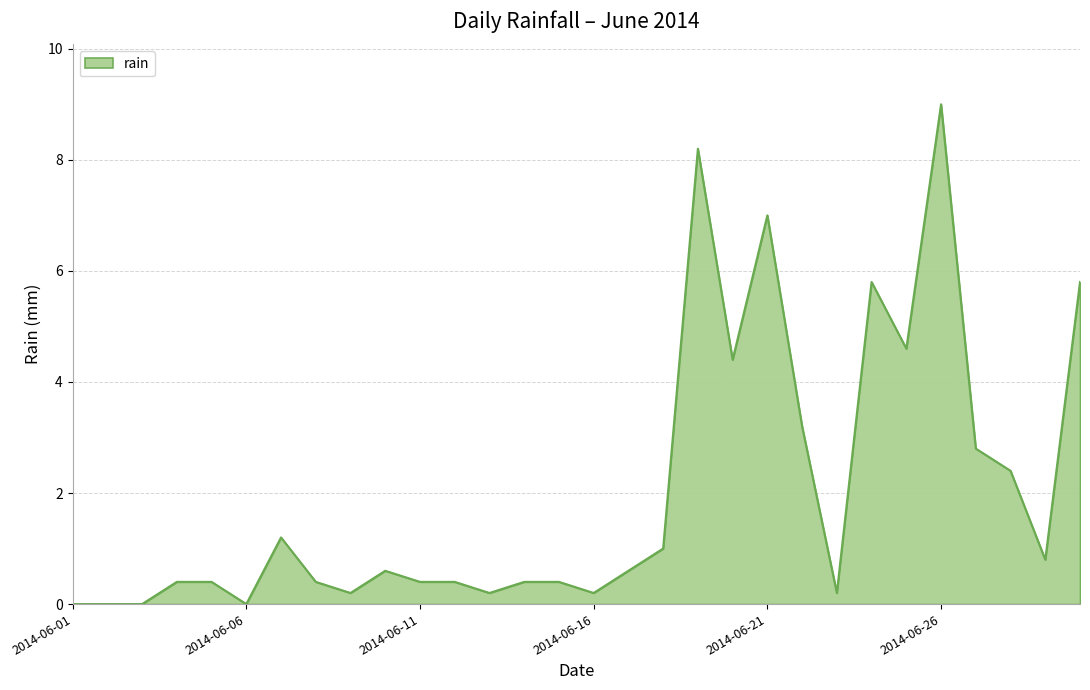

What is the greatest value displayed?

9.0